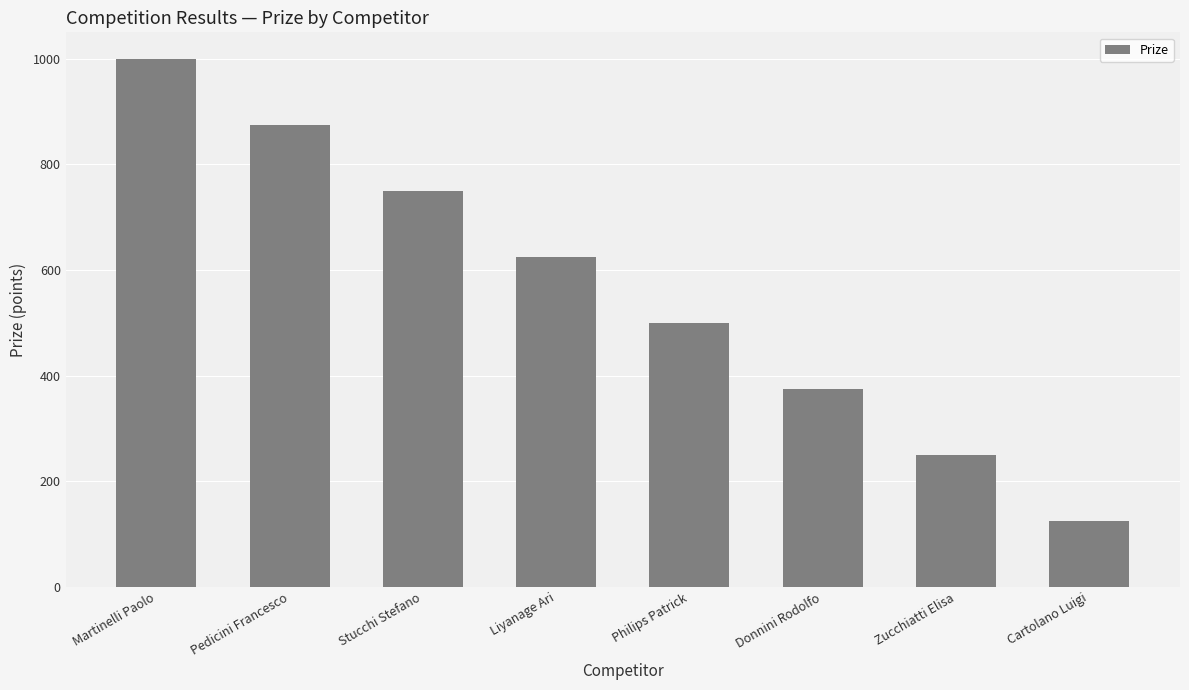

What is the label of the 4th bar from the right?

Philips Patrick